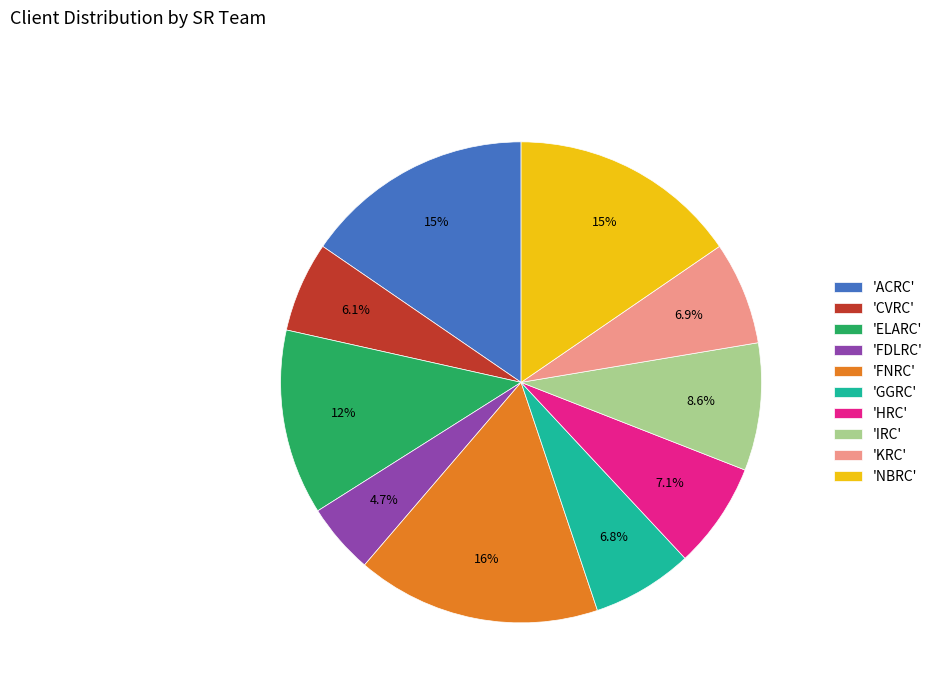

How many slices are in this pie chart?

10